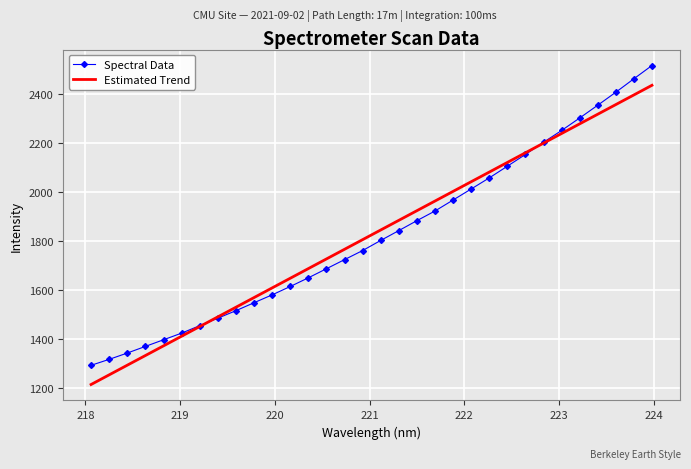

Which series has the largest range (max minus min)?

Spectral Data